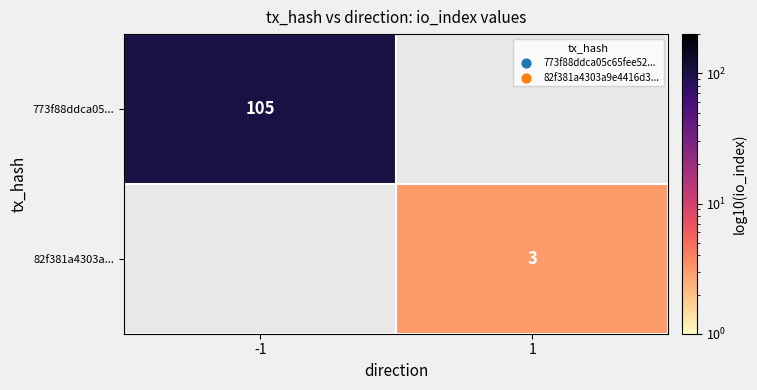

The value of 82f381a4303a... at 1 is 4. True or false?

False